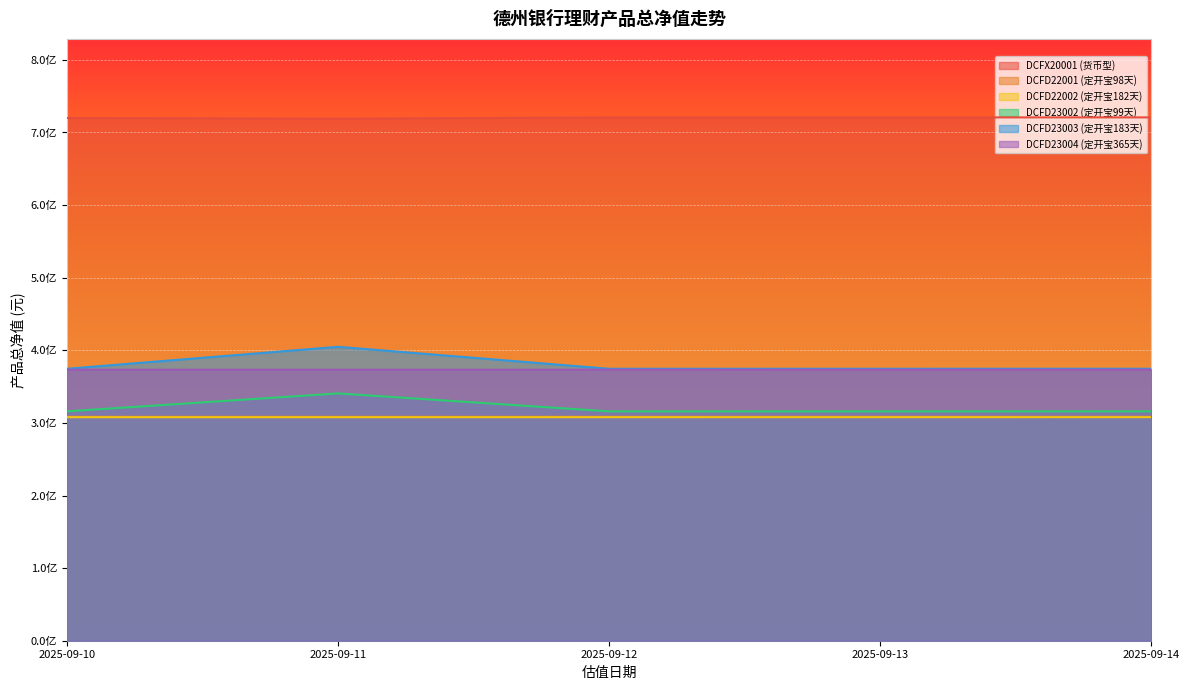

Rank the series by their maximum value, from highest to lowest.

DCFX20001 (货币型), DCFD23003 (定开宝183天), DCFD23004 (定开宝365天), DCFD23002 (定开宝99天), DCFD22001 (定开宝98天), DCFD22002 (定开宝182天)